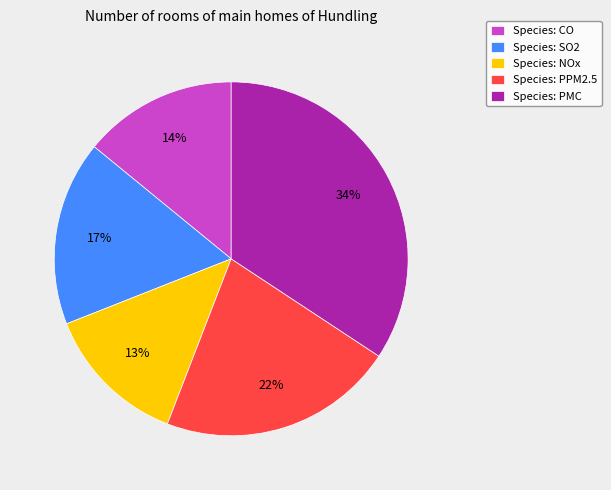

Which slice is the largest?

Species: PMC